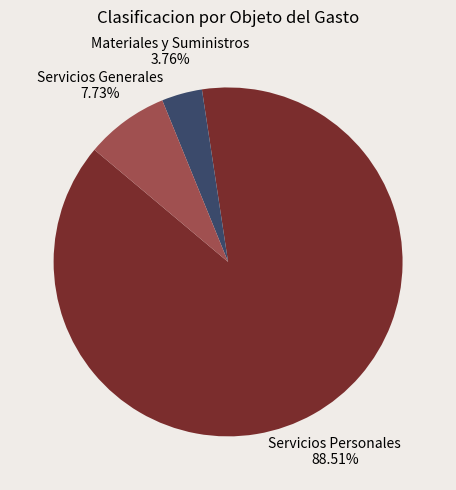

Approximately how many times larger is the value at Materiales y Suministros compared to Servicios Generales?

0.5